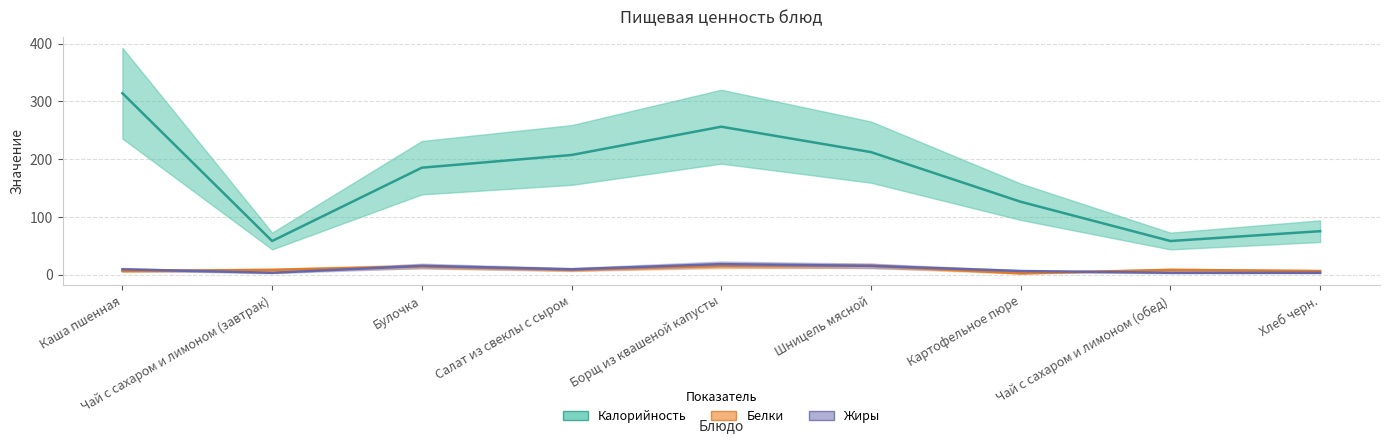

True or false: Жиры has a value of 3 at Чай с сахаром и лимоном (обед).

True